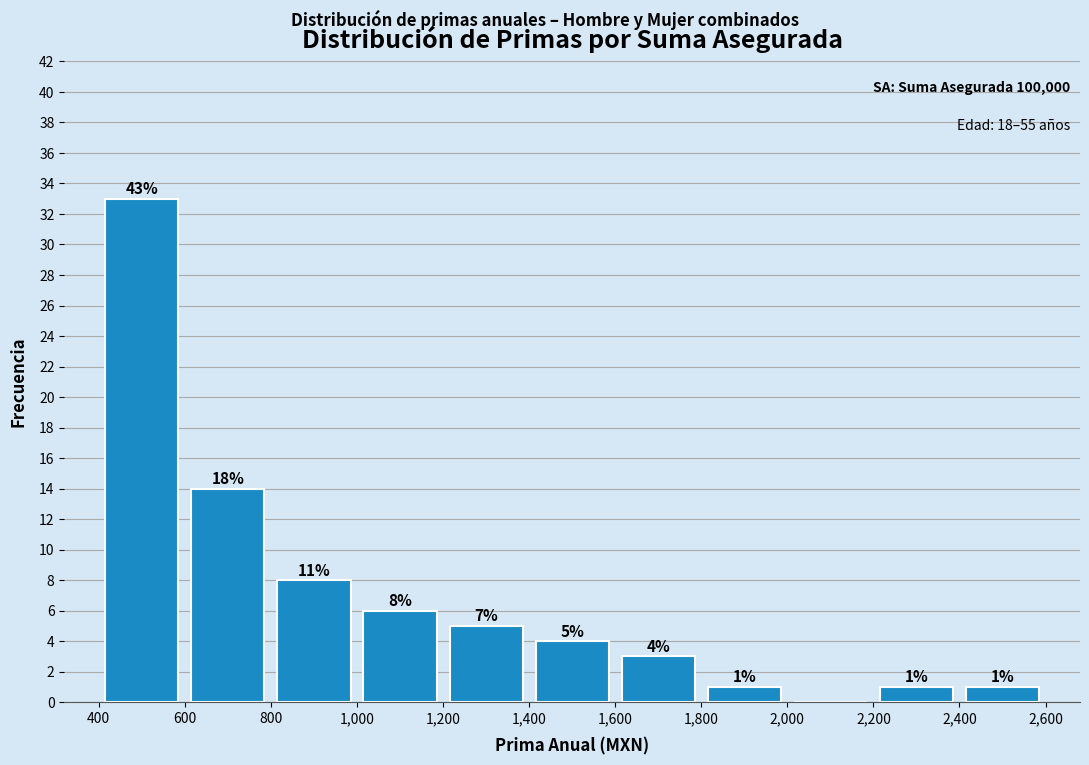

Over which range of the x-axis is the bar tallest?

400 to 600